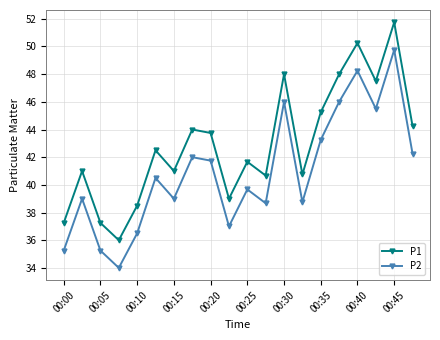

How many lines are shown in the chart?

2